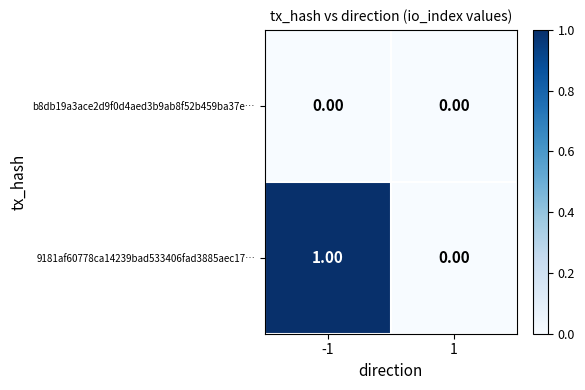

Rank the categories by 9181af60778ca14239bad533406fad3885aec17… value from lowest to highest.

1, -1